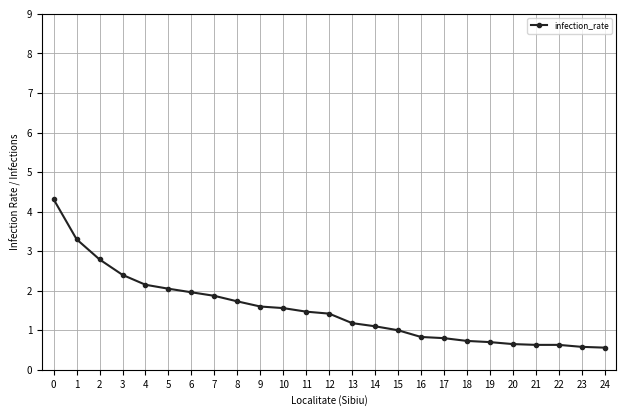

How many lines are shown in the chart?

1